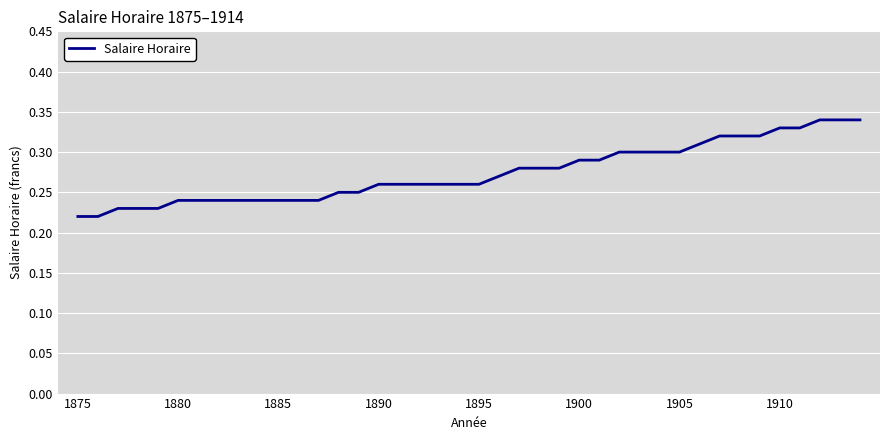

How many lines are shown in the chart?

1